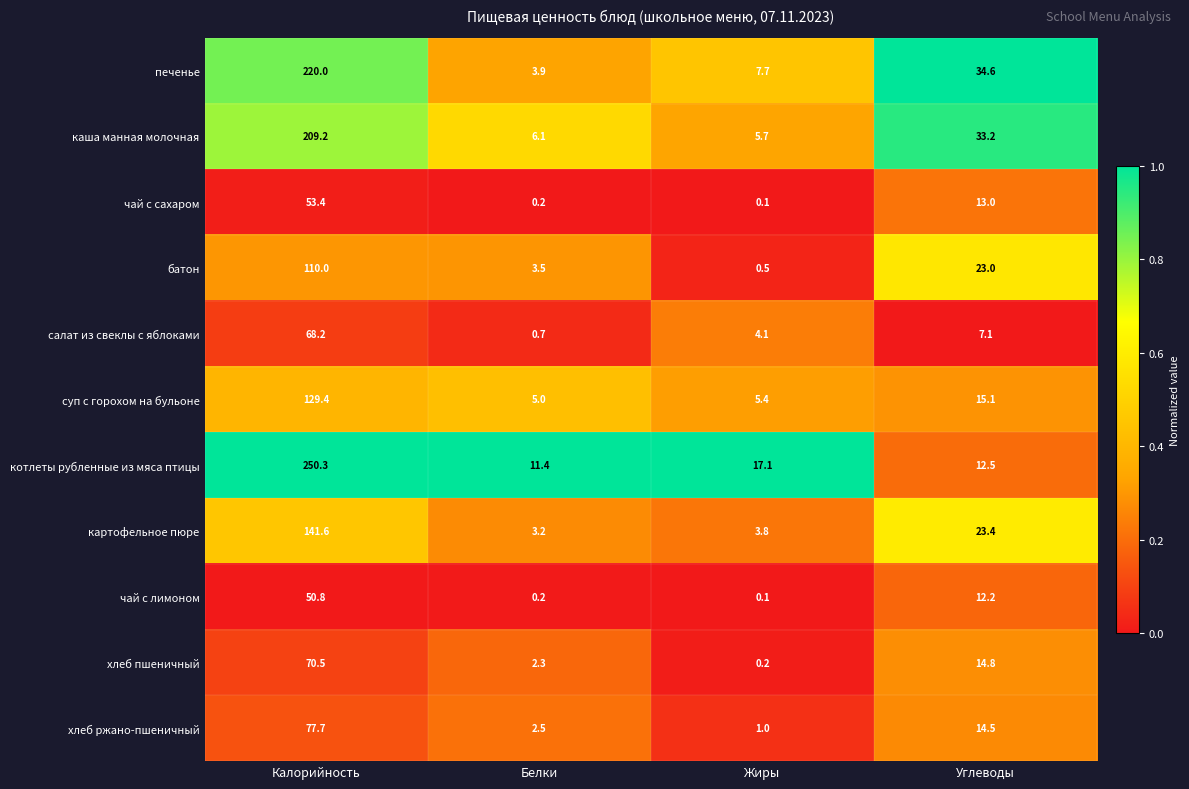

True or false: печенье has a value of 220.0 at Калорийность.

True